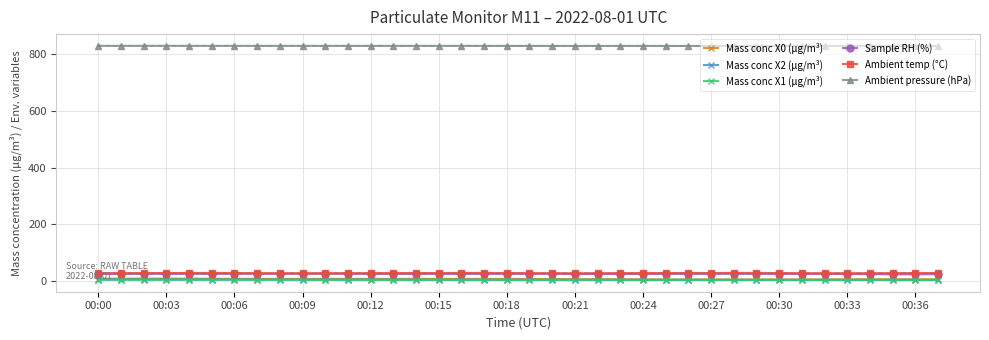

What is the label of the 18th point from the right?

20